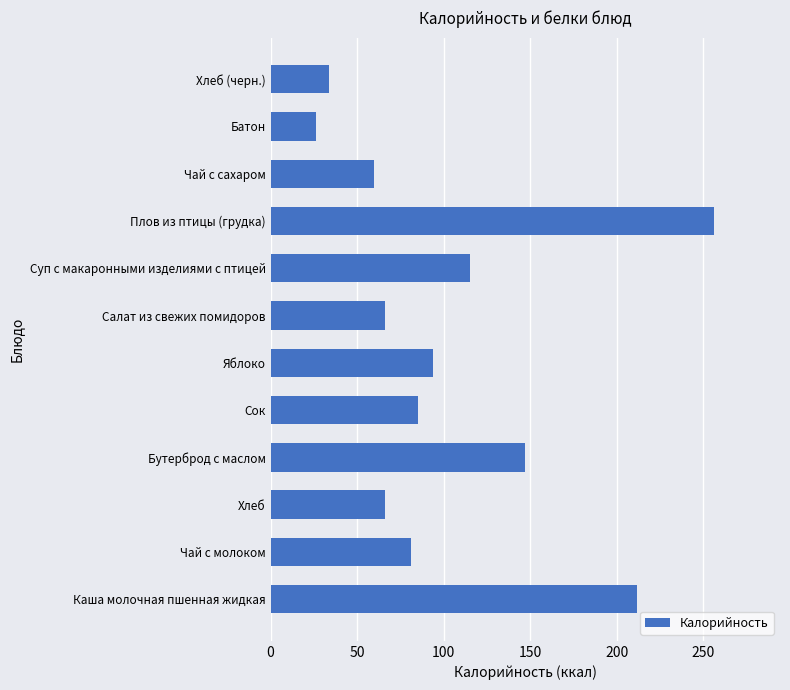

What is the sum of all values?

1242